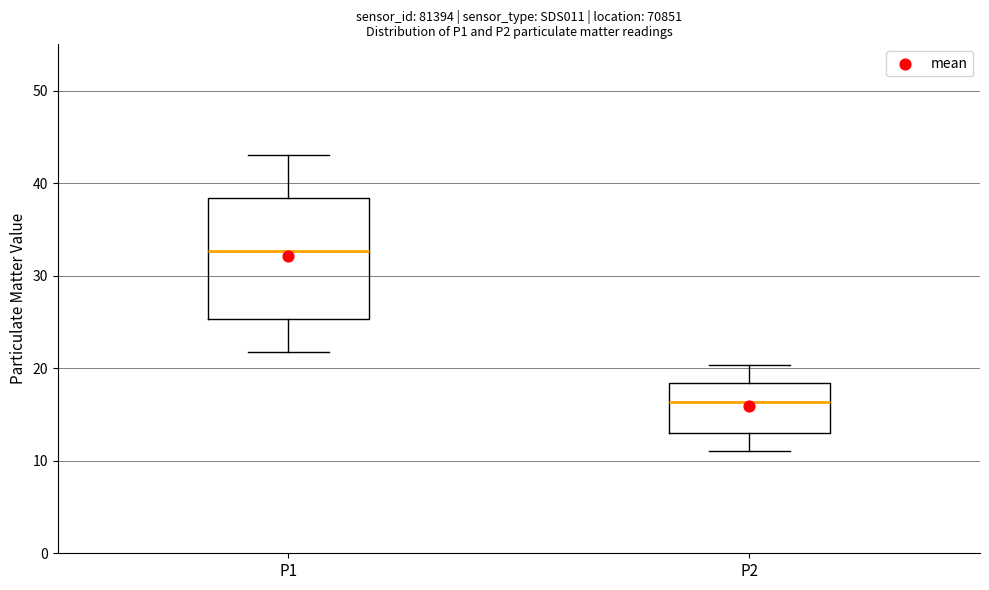

Comparing the boxes themselves (not the whiskers), which one is the tallest?

P1